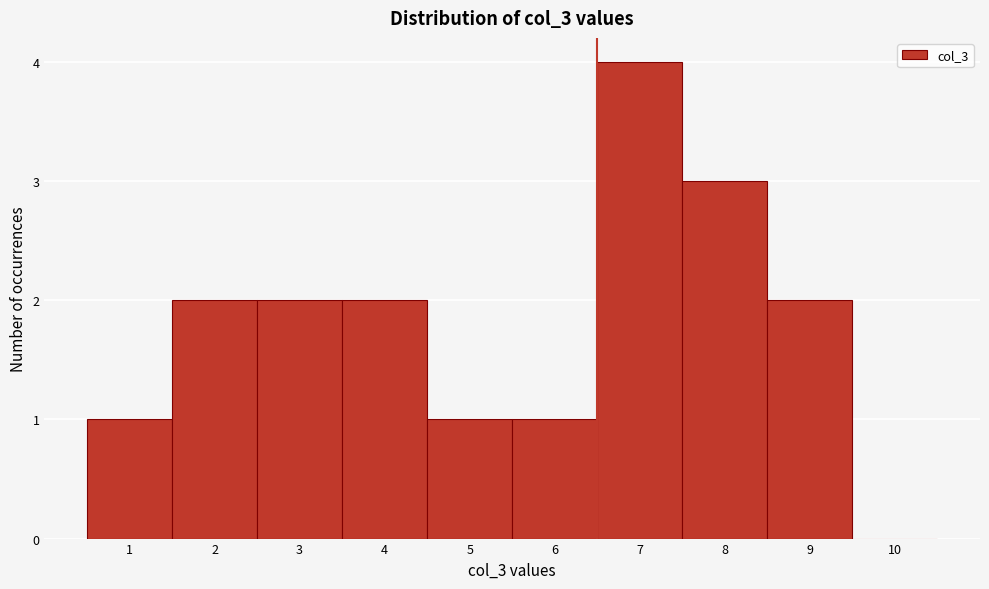

Reading left to right, transcribe this chart: for each bar, give the range it covers on the x-axis and its height. The values are not printed on the chart, so give them approximately, as read against the axis.

0.5 to 1.5: 1
1.5 to 2.5: 2
2.5 to 3.5: 2
3.5 to 4.5: 2
4.5 to 5.5: 1
5.5 to 6.5: 1
6.5 to 7.5: 4
7.5 to 8.5: 3
8.5 to 9.5: 2
9.5 to 10.5: 0